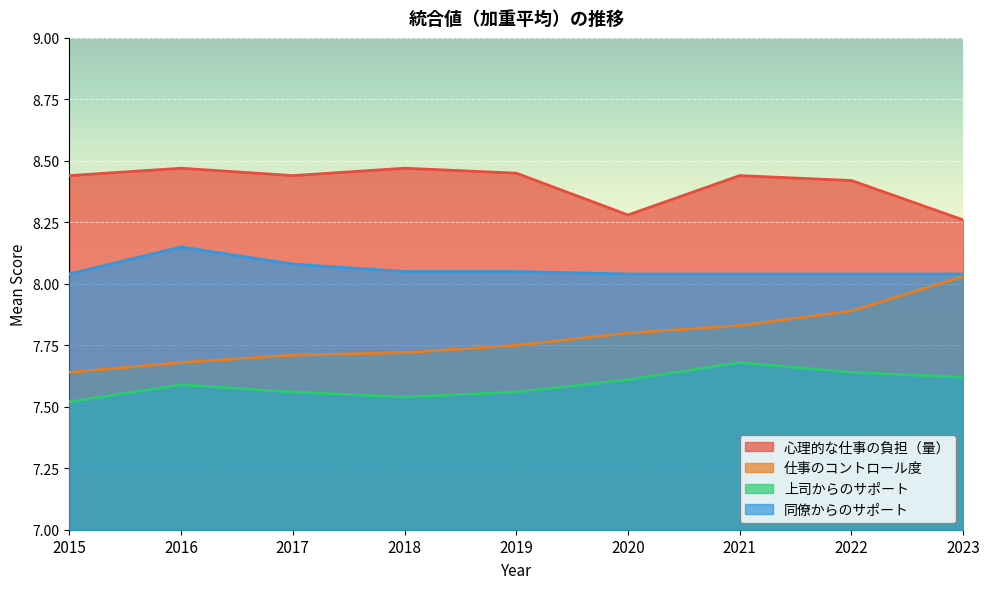

Which series has the largest total across all categories?

心理的な仕事の負担（量）